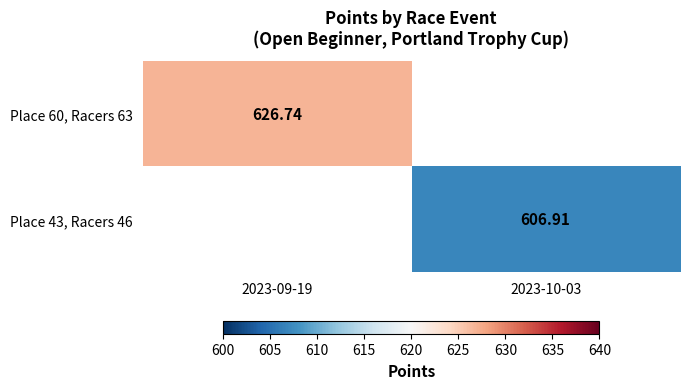

At which category is the sum across all series the highest?

2023-09-19